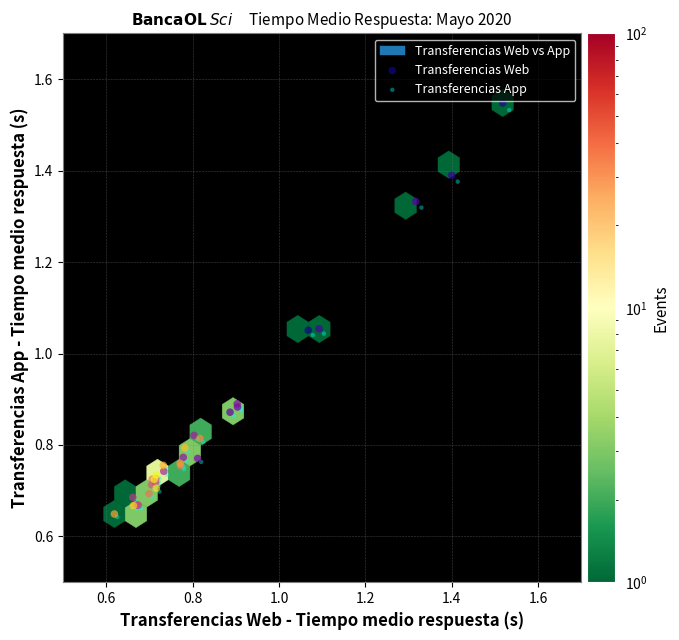

Which series has the widest spread of Y values?

Transferencias Web